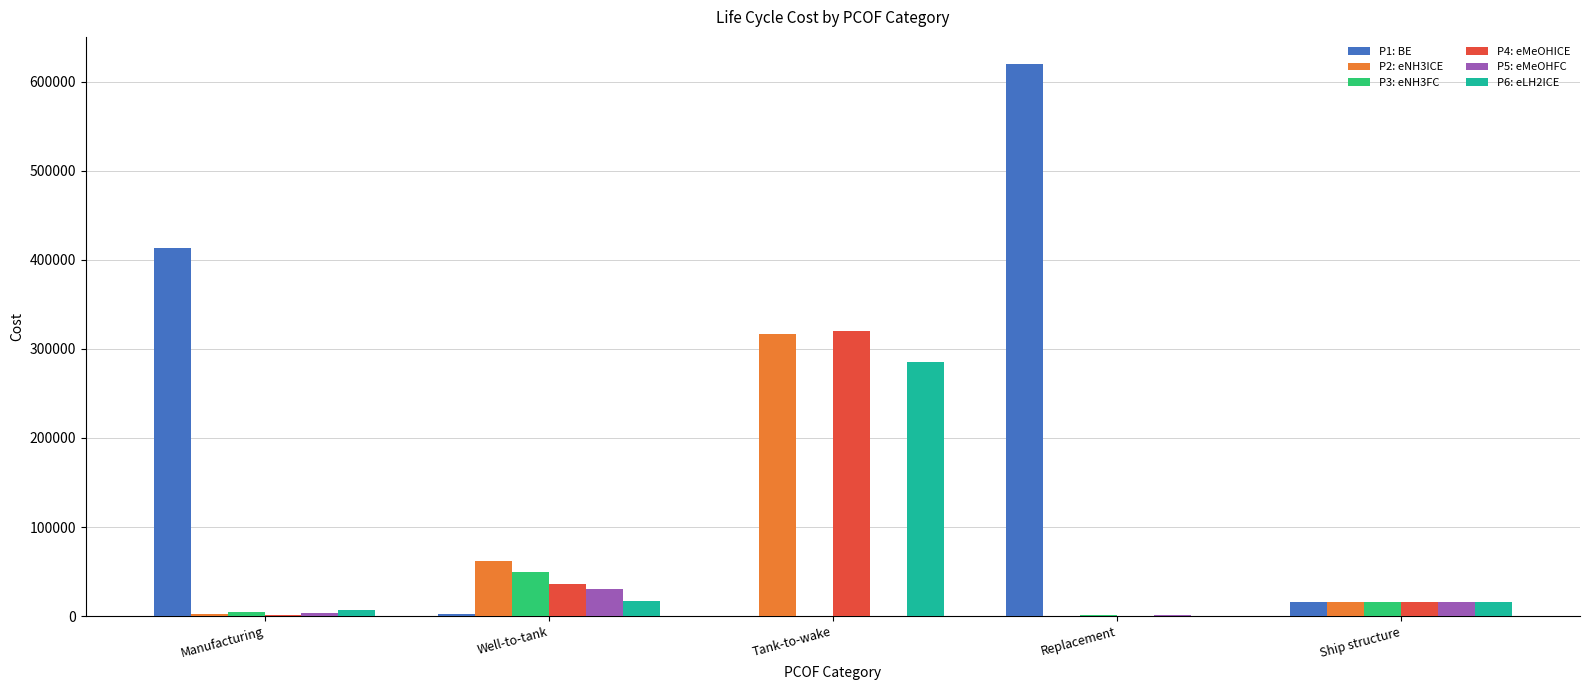

What are all the series names shown in the legend?

P1: BE, P2: eNH3ICE, P3: eNH3FC, P4: eMeOHICE, P5: eMeOHFC, P6: eLH2ICE